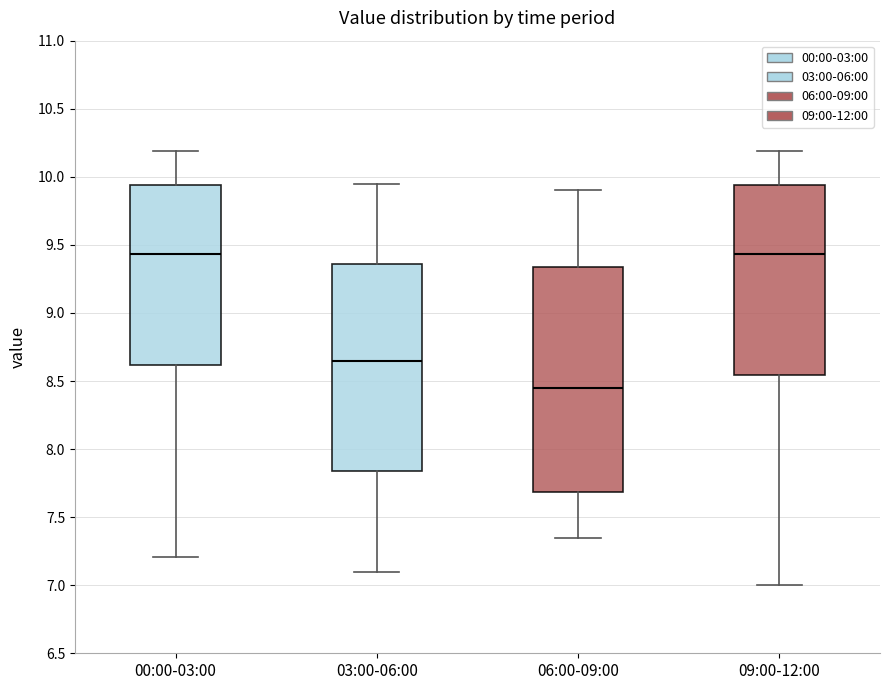

Where is the lower edge of the box for 00:00-03:00 on the y-axis? The values are not printed on the chart, so give them approximately, as read against the axis.

8.60